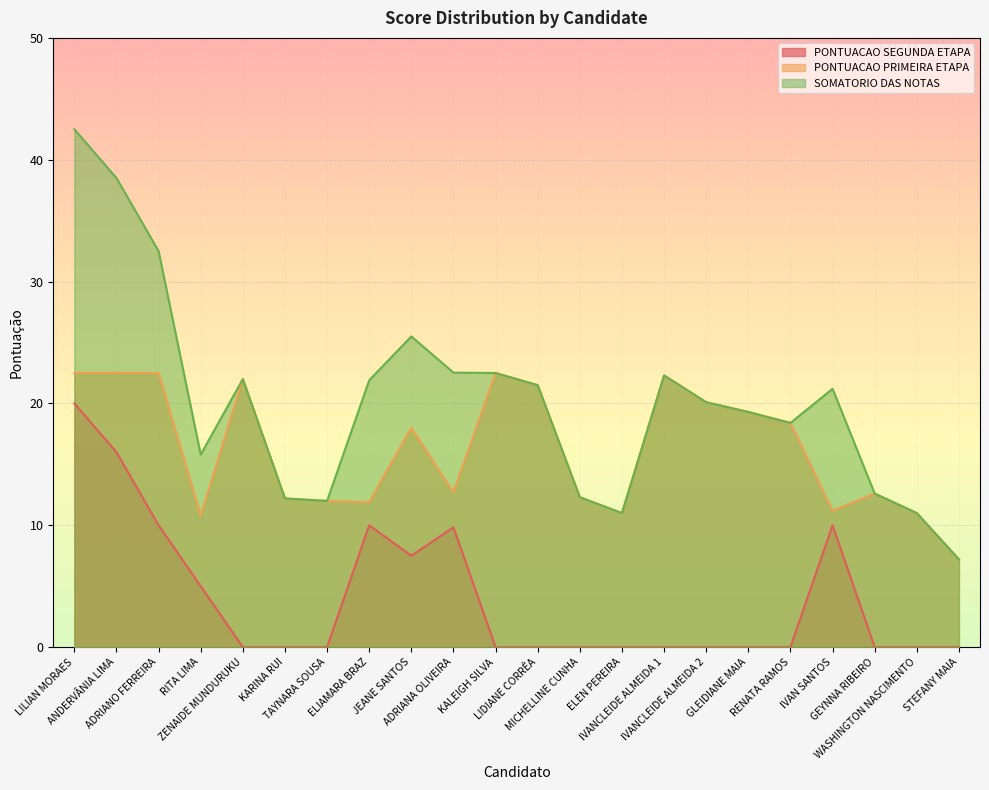

What is the total value across all series at MICHELLINE CUNHA?

24.6